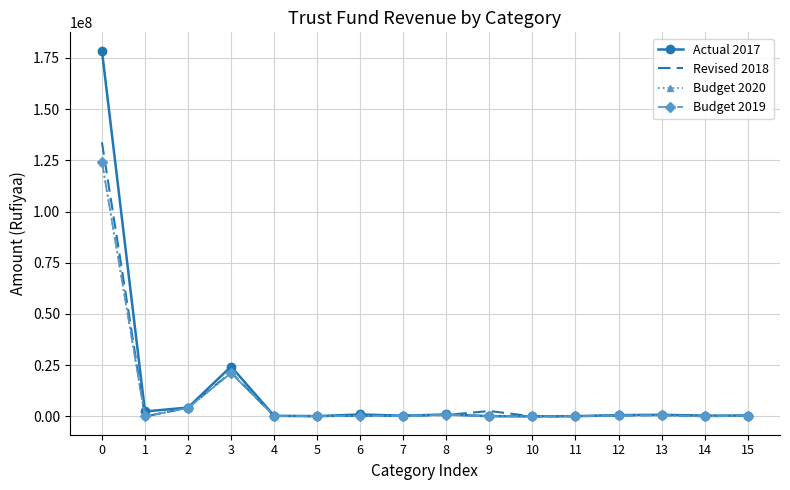

The value of Budget 2019 at 1 is 47378856. True or false?

False